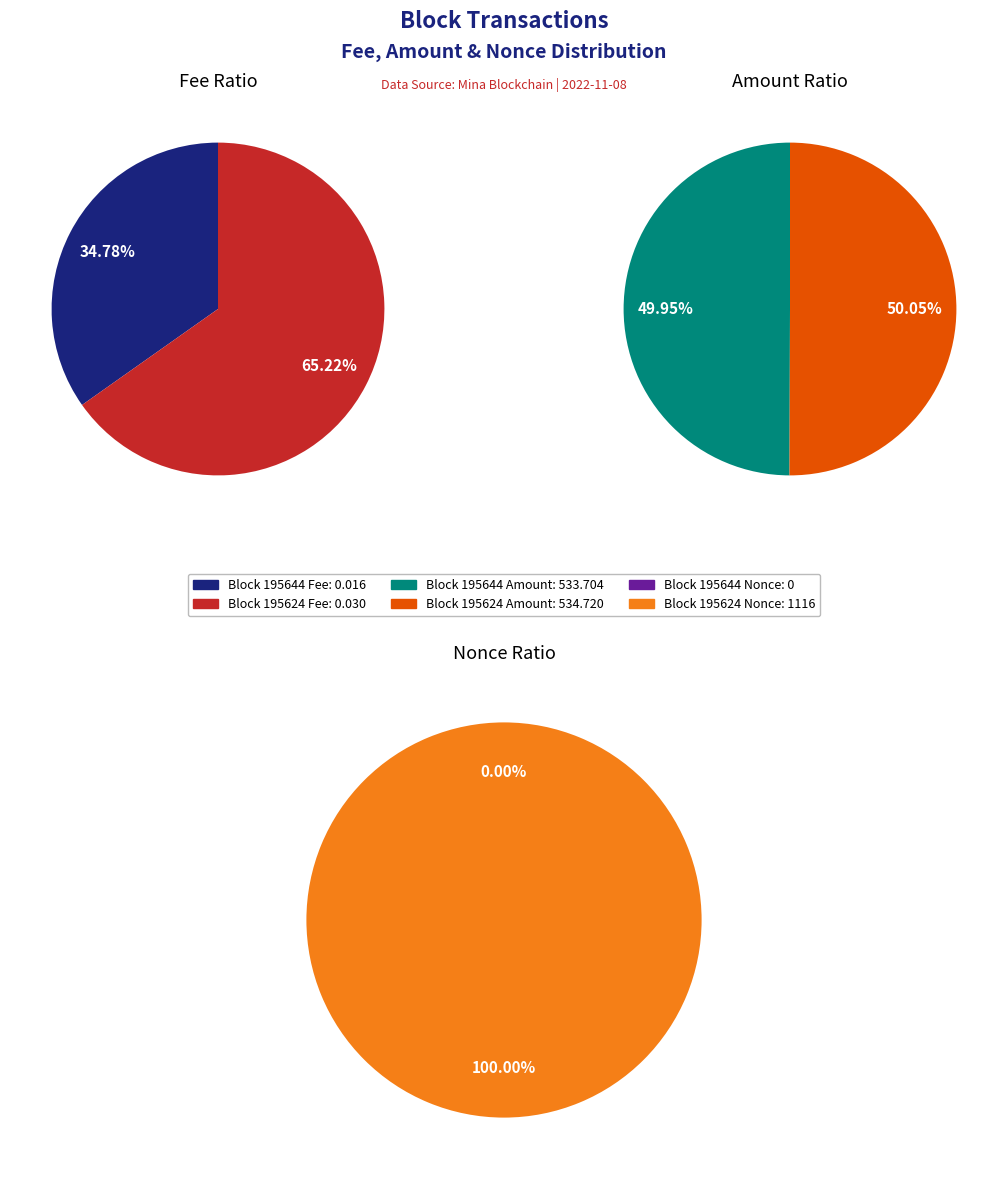

Which slice is the largest?

195624